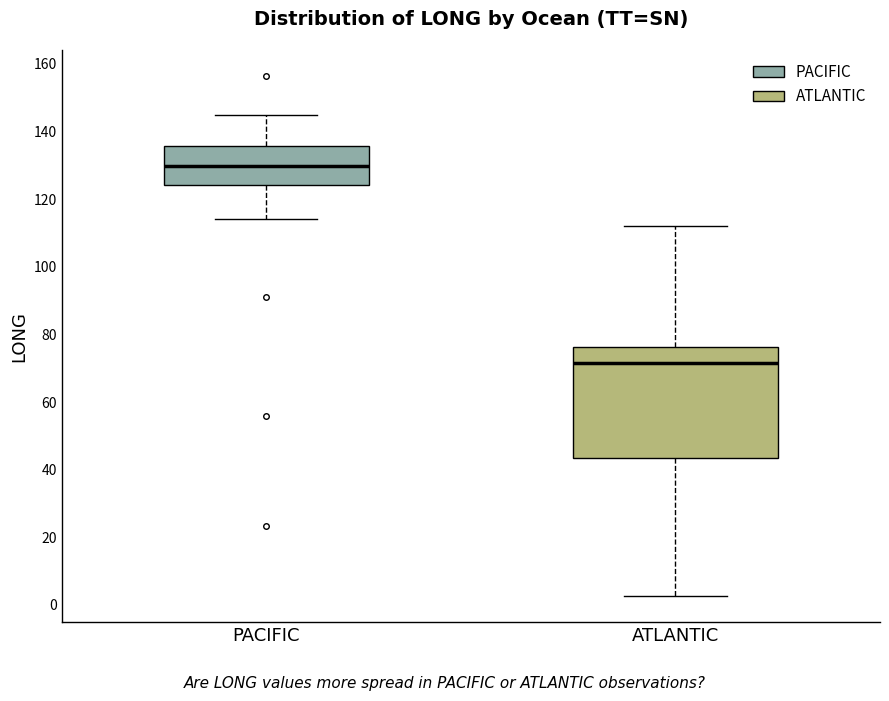

Reading left to right, transcribe this box plot: for each box, give where its median line is, the range the box spans, and where its two whiskers end, as read against the y-axis. The values are not printed on the chart, so give them approximately, as read against the axis.

PACIFIC: median 130, box 124 to 136, whiskers 114 to 144
ATLANTIC: median 72, box 44 to 76, whiskers 2 to 112